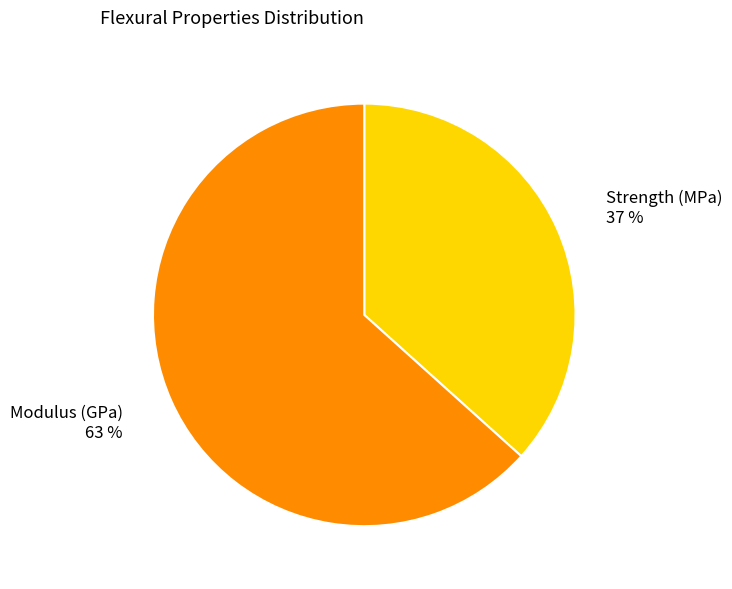

Which slice is the smallest?

Strength (MPa)